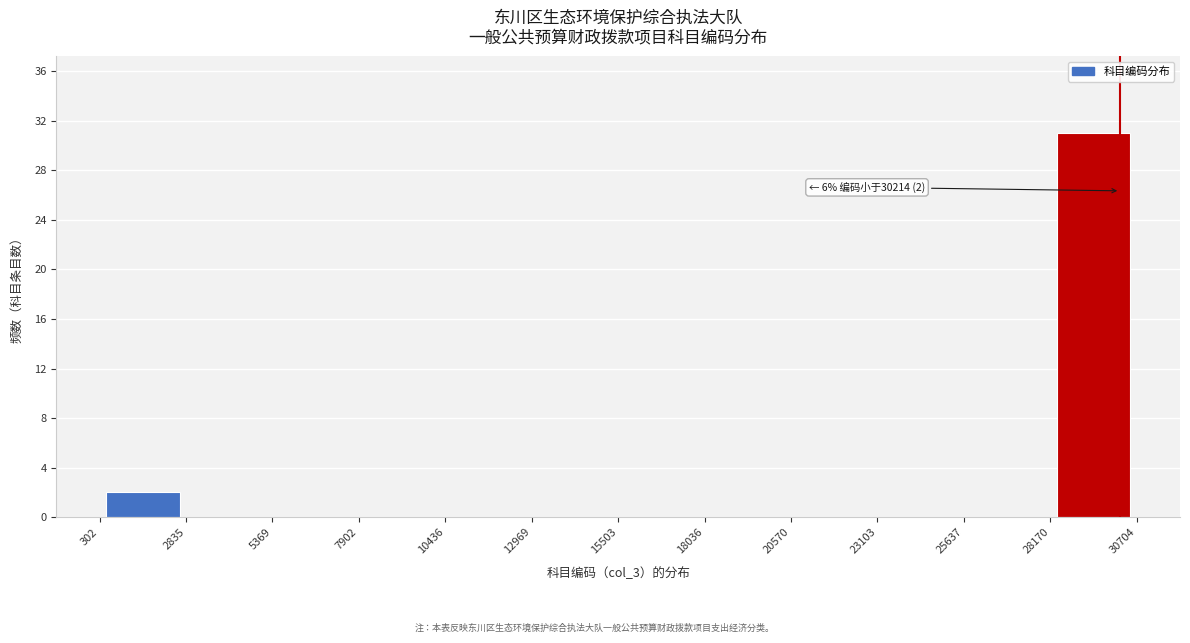

Over which range of the x-axis is the bar tallest?

28170 to 30704